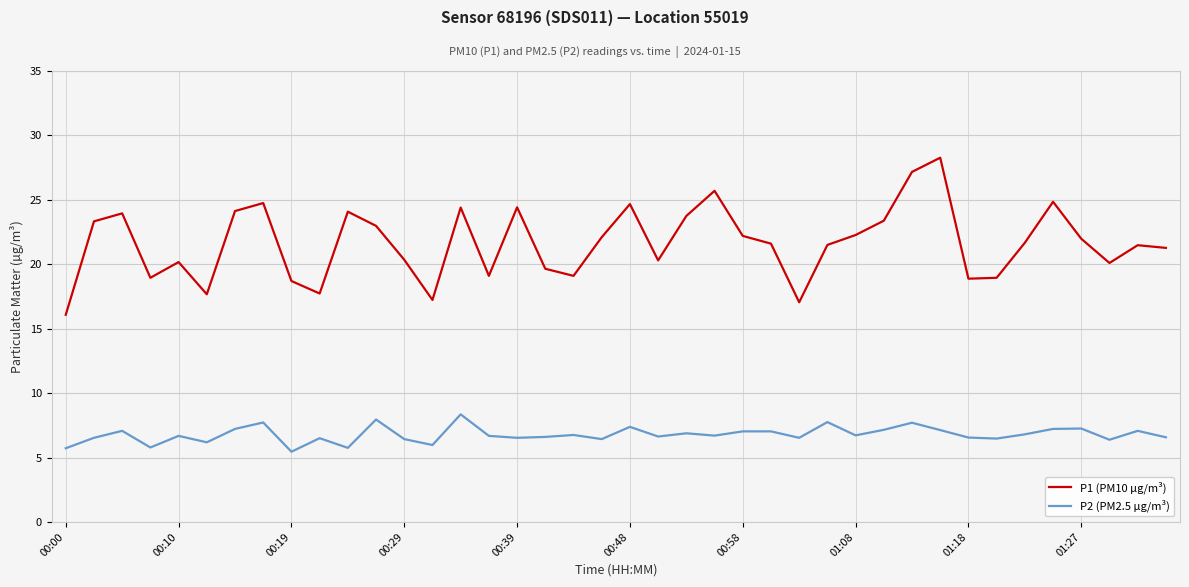

Which series has the widest spread of values?

P1 (PM10 µg/m³)